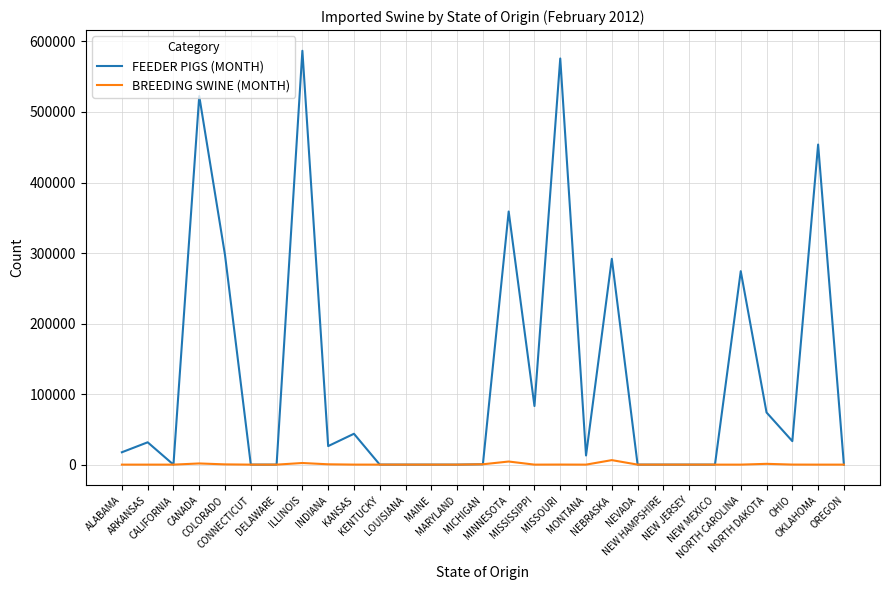

How many series are shown in this chart?

2